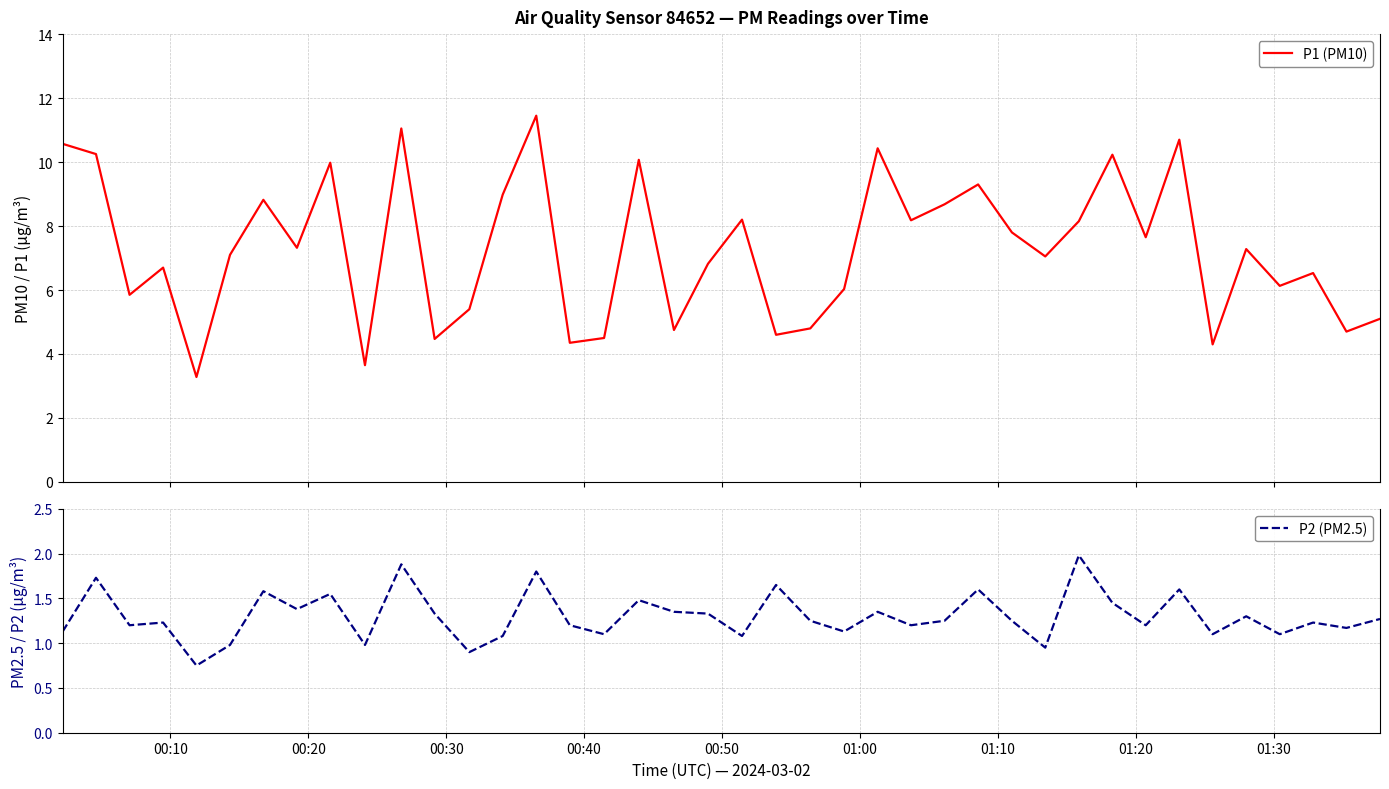

How many data points in P1 (PM10) are less than 7?

18